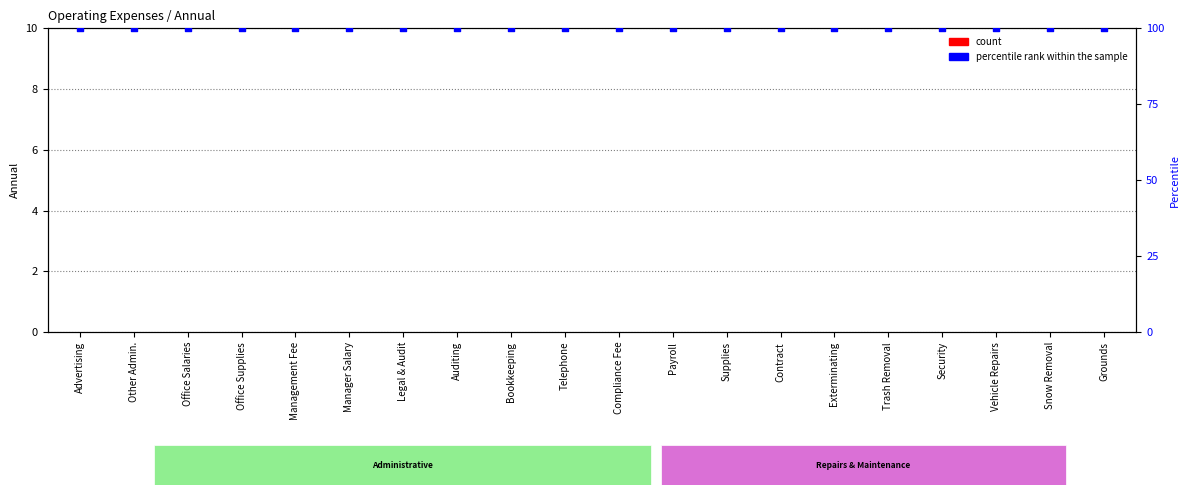

What are all the series names shown in the legend?

count, percentile rank within the sample